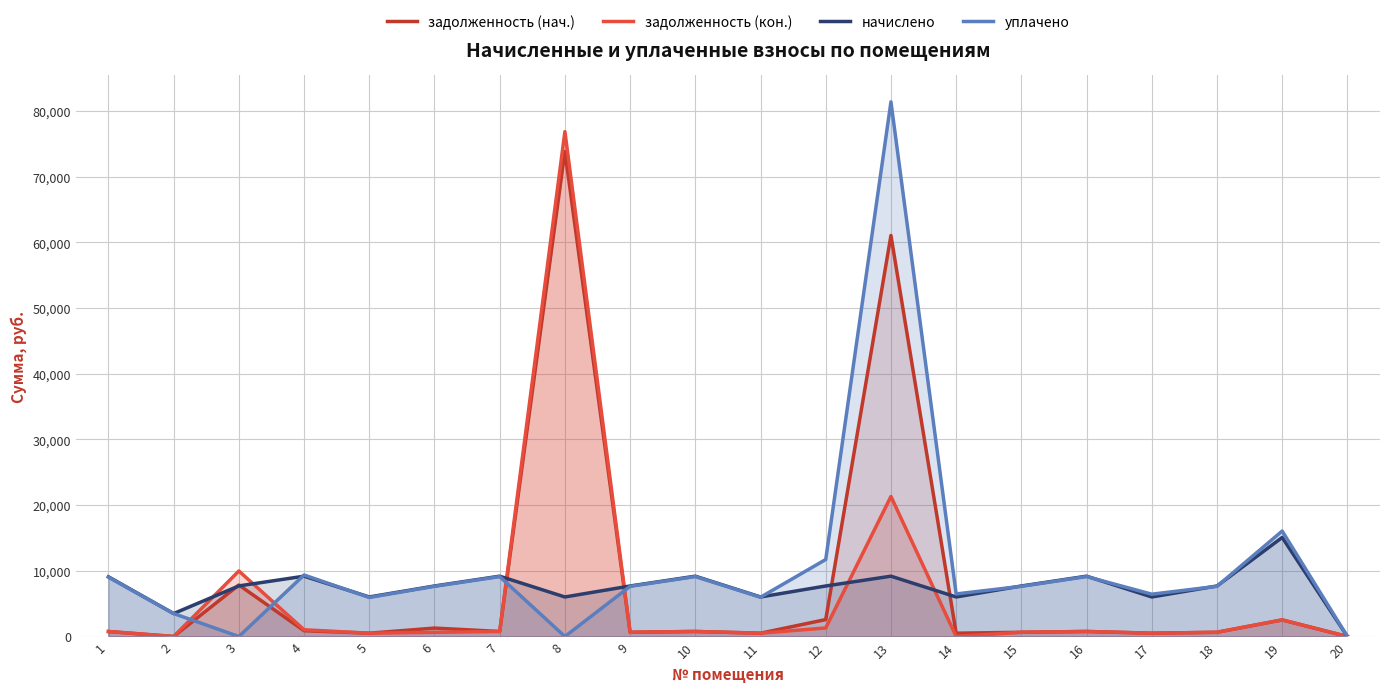

What is the average value of the начислено series?

7490.2